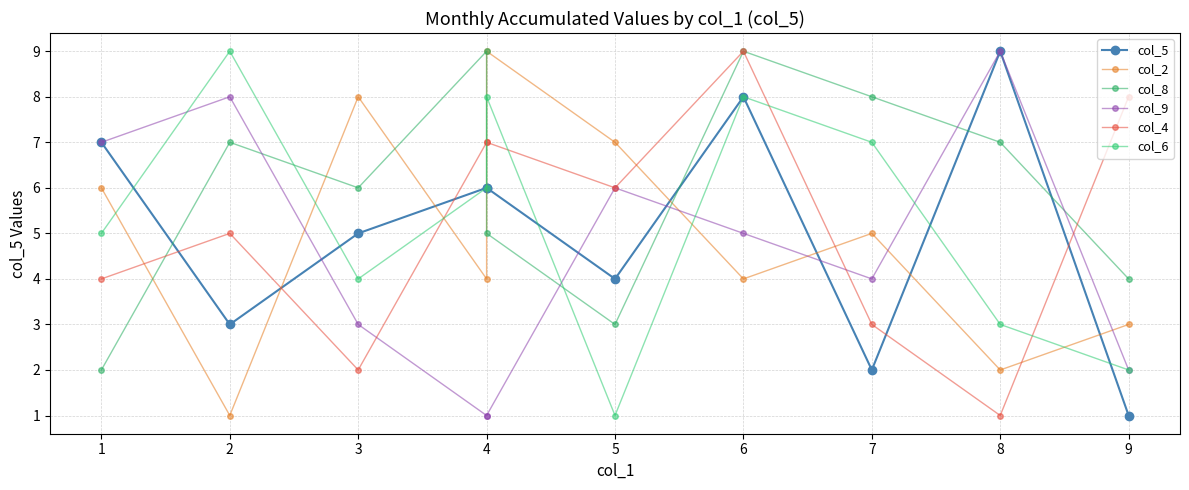

Where does the col_6 series first go above 6?

2